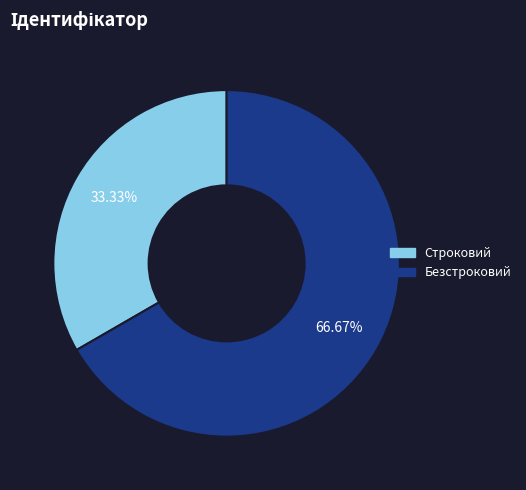

To the nearest percent, what is the combined percentage of Строковий and Безстроковий?

100%